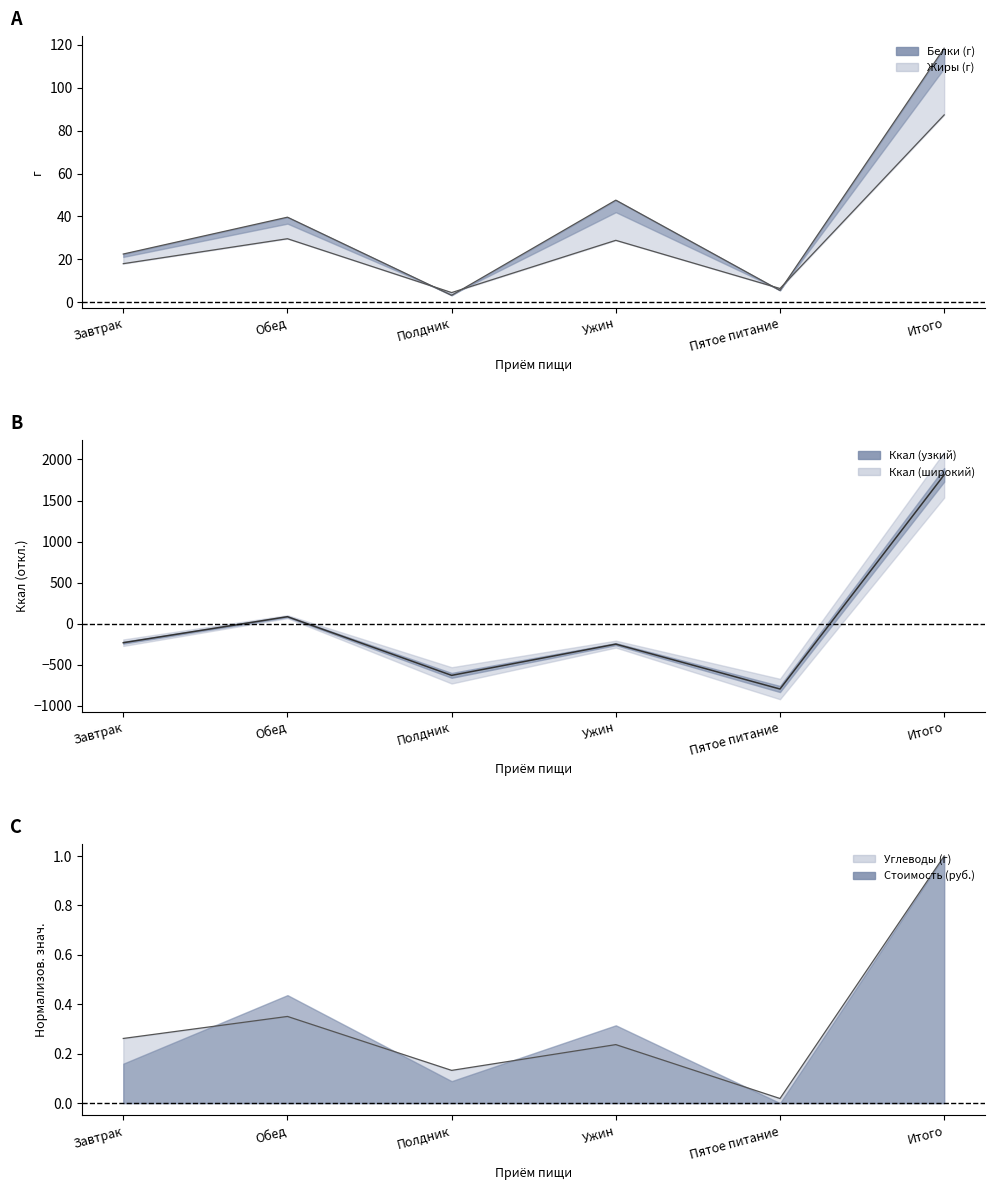

True or false: Жиры (г) has a value of 18.0 at Завтрак.

True